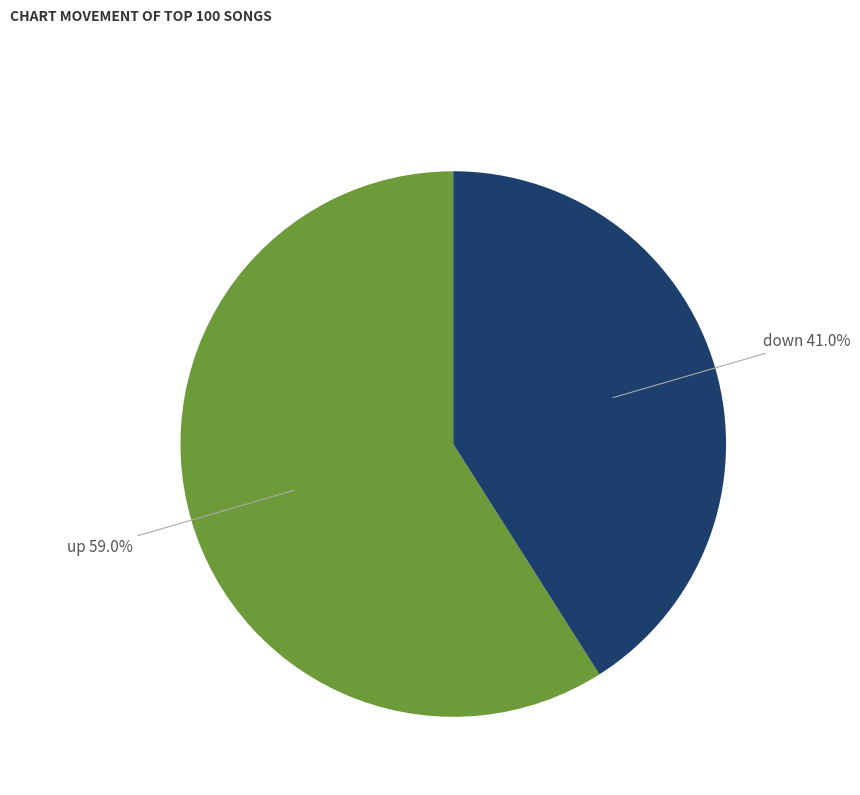

Rank the categories by value from lowest to highest.

down, up